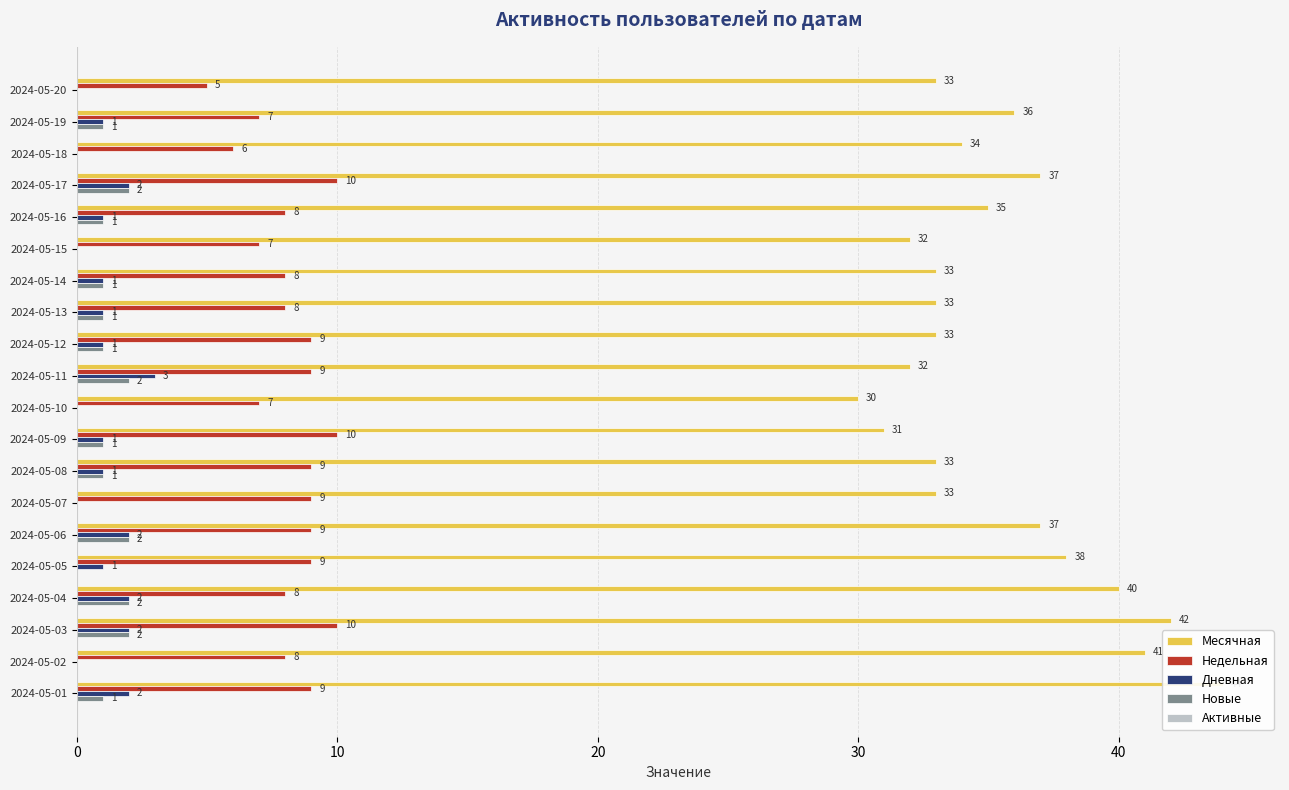

What is the difference between the maximum and minimum values in the Новые series?

2.0